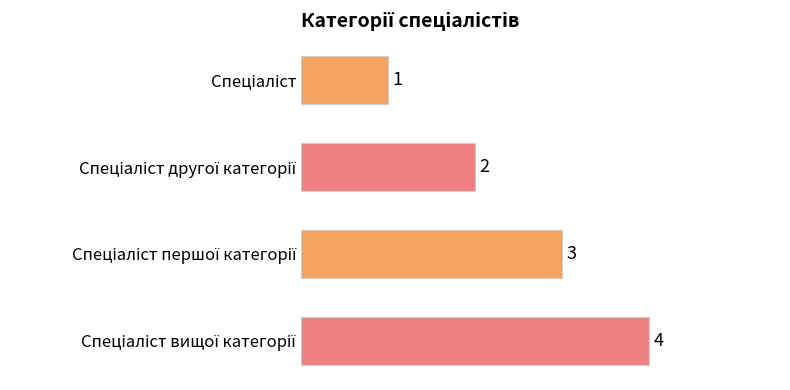

Count the values in the range 2 to 4.

3